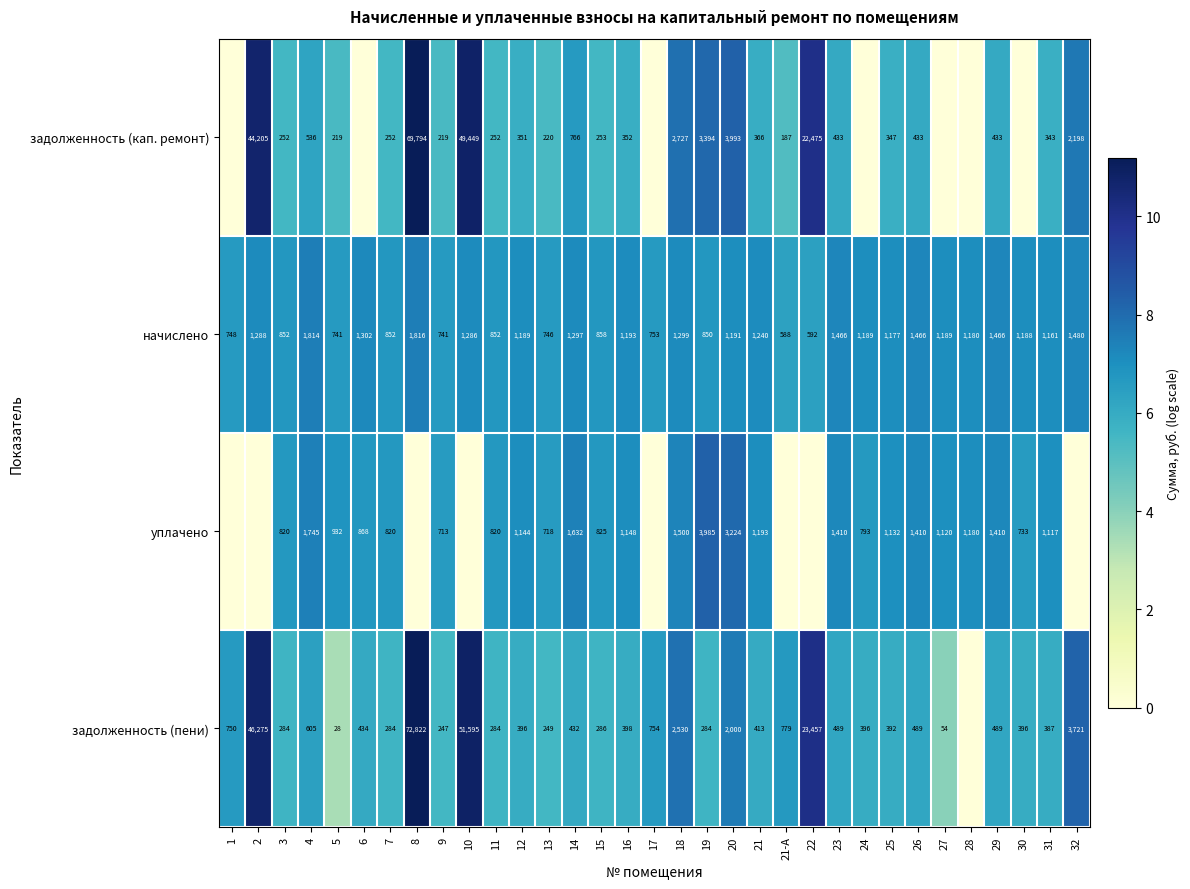

Is the value of задолженность (пени) at 14 greater than the value of начислено at 22?

No